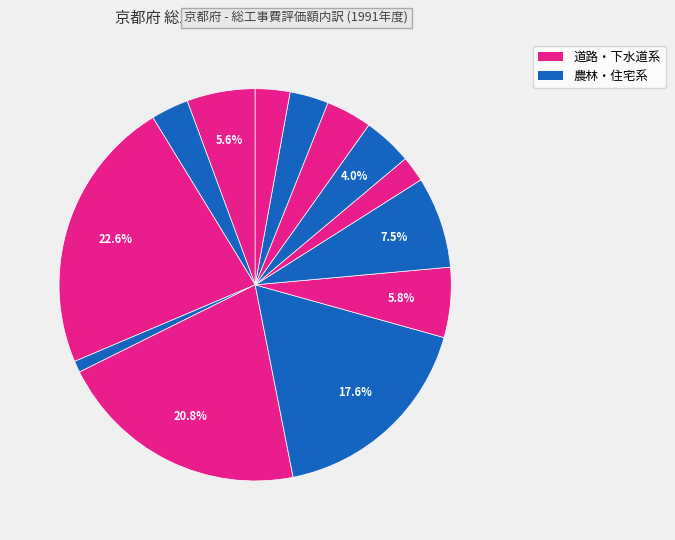

Count the number of slices in the pie.

13